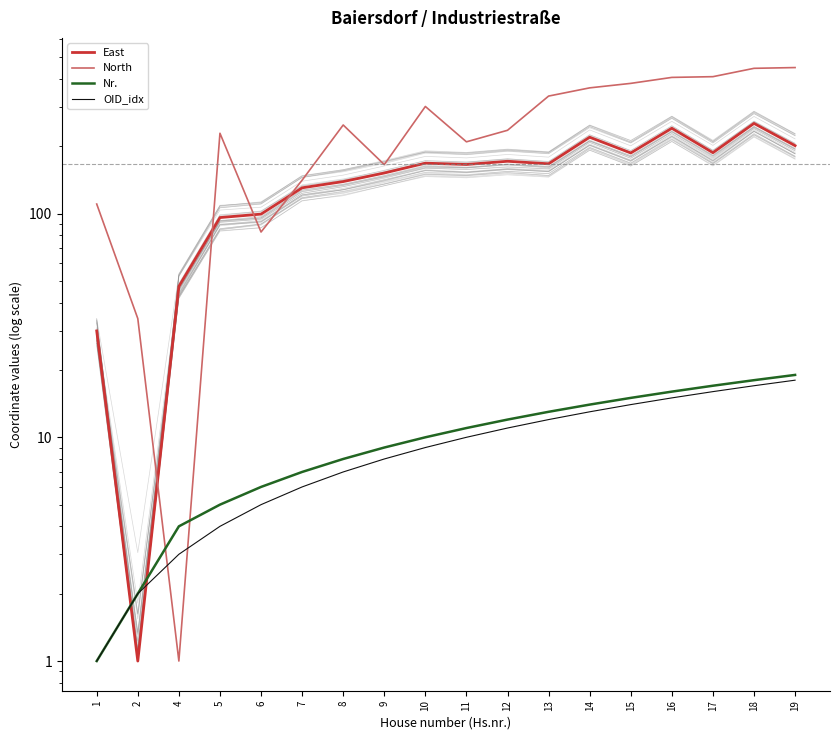

At how many categories does at least one series exceed 384?

4